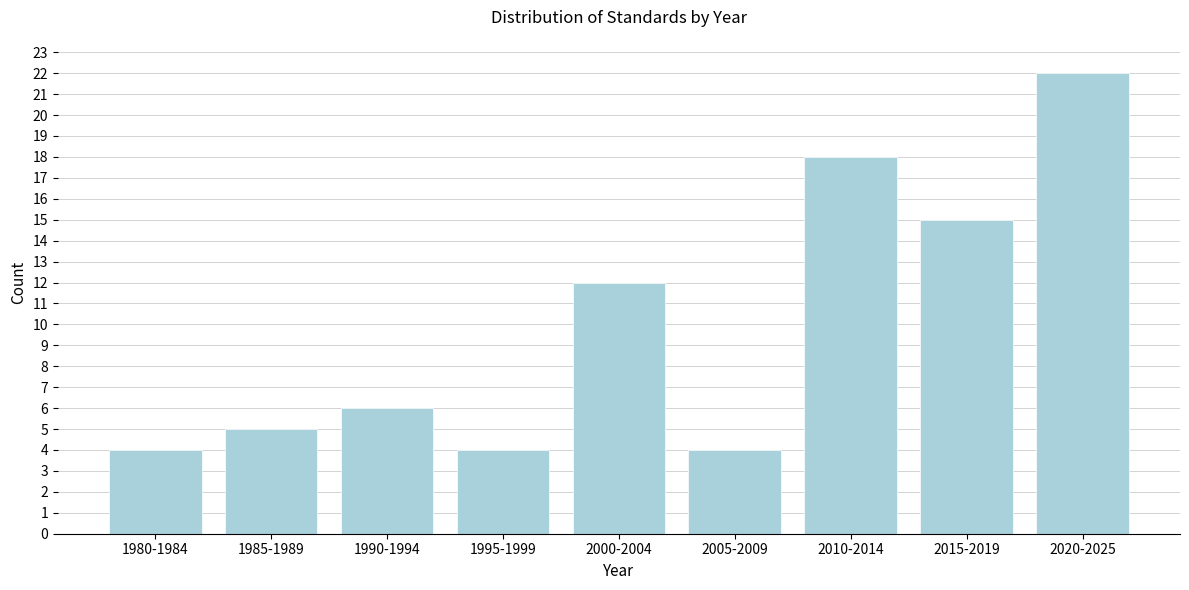

Reading right to left, what are all the values shown in this chart?

22	15	18	4	12	4	6	5	4